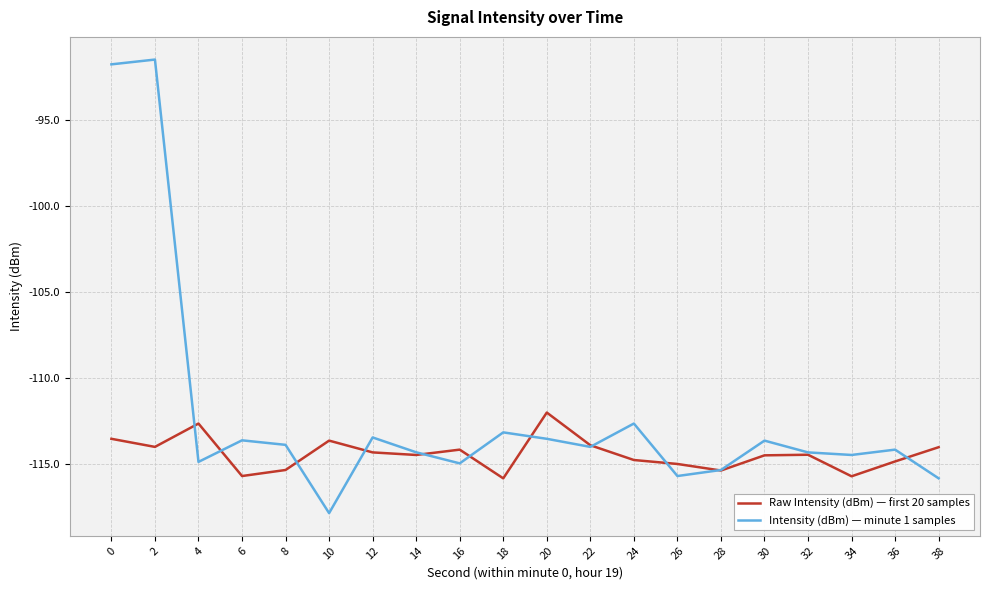

Which label corresponds to the largest value in the chart?

2